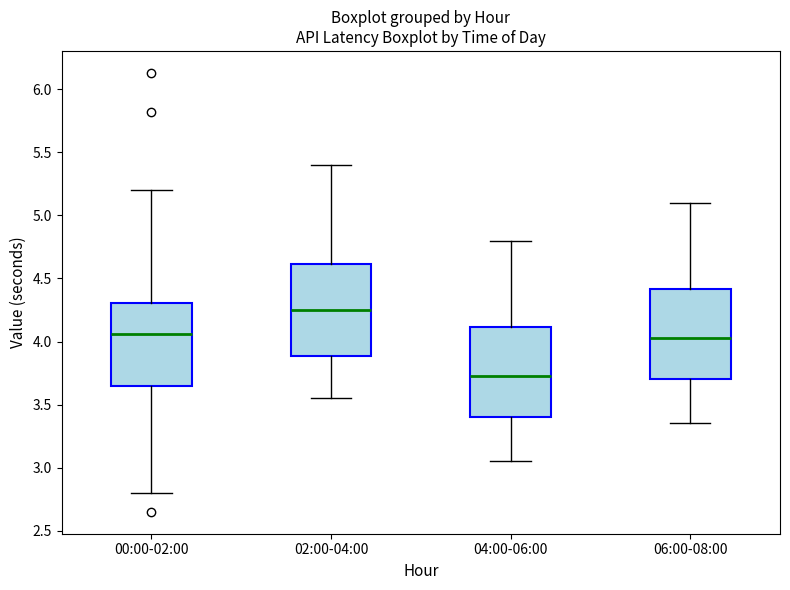

Which box's median line is the lowest?

04:00-06:00